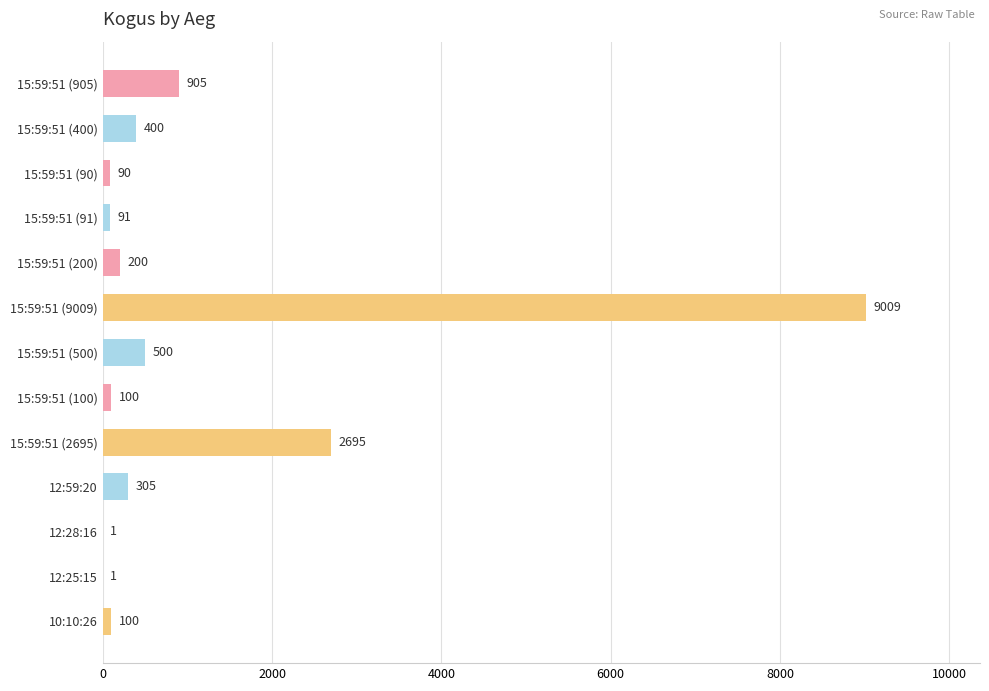

At which label is the value closest to 4505?

15:59:51 (2695)